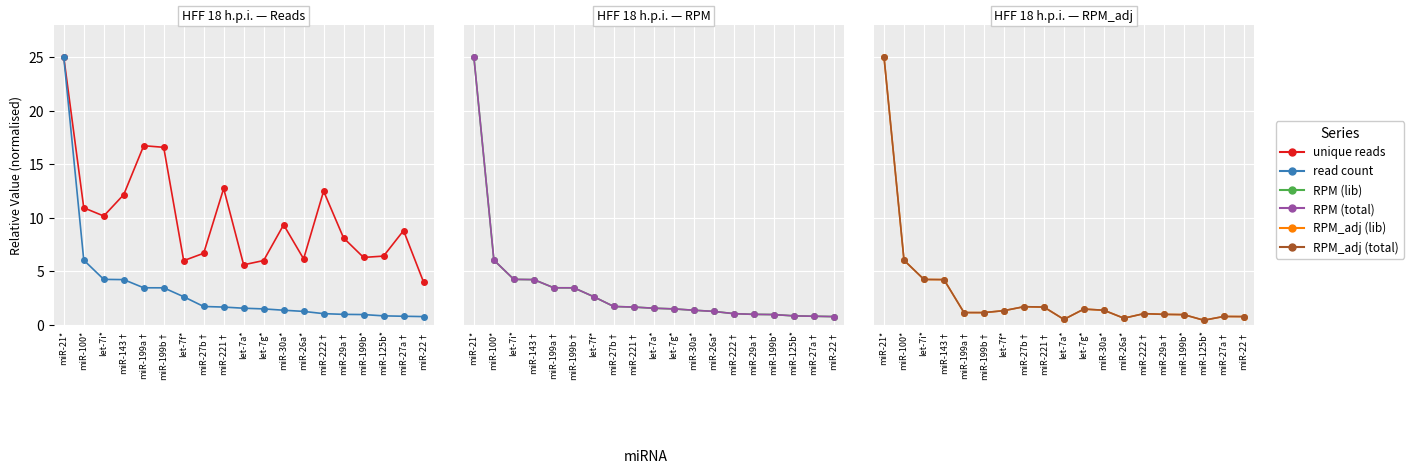

How many intersections are there between RPM (total) and RPM_adj (total)?

3